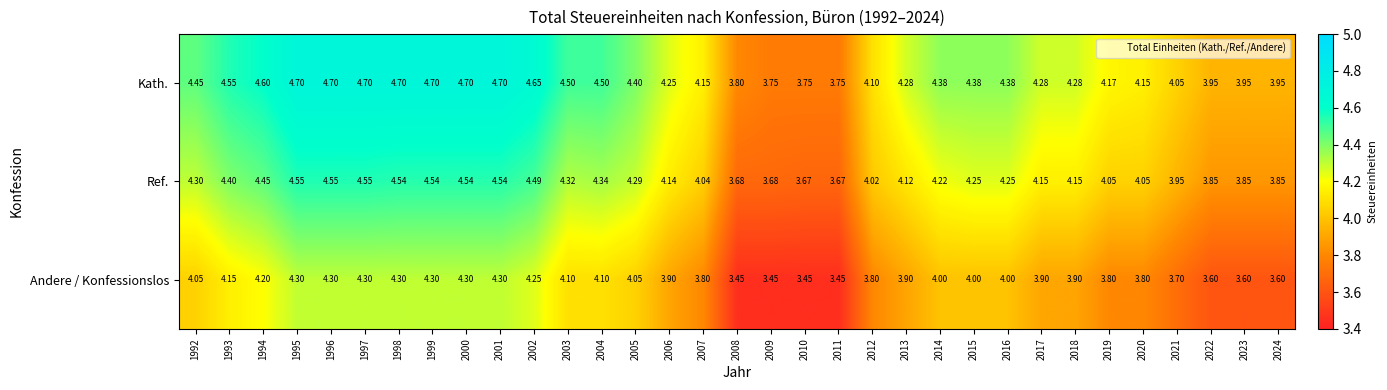

Which series has the largest total across all categories?

Kath.